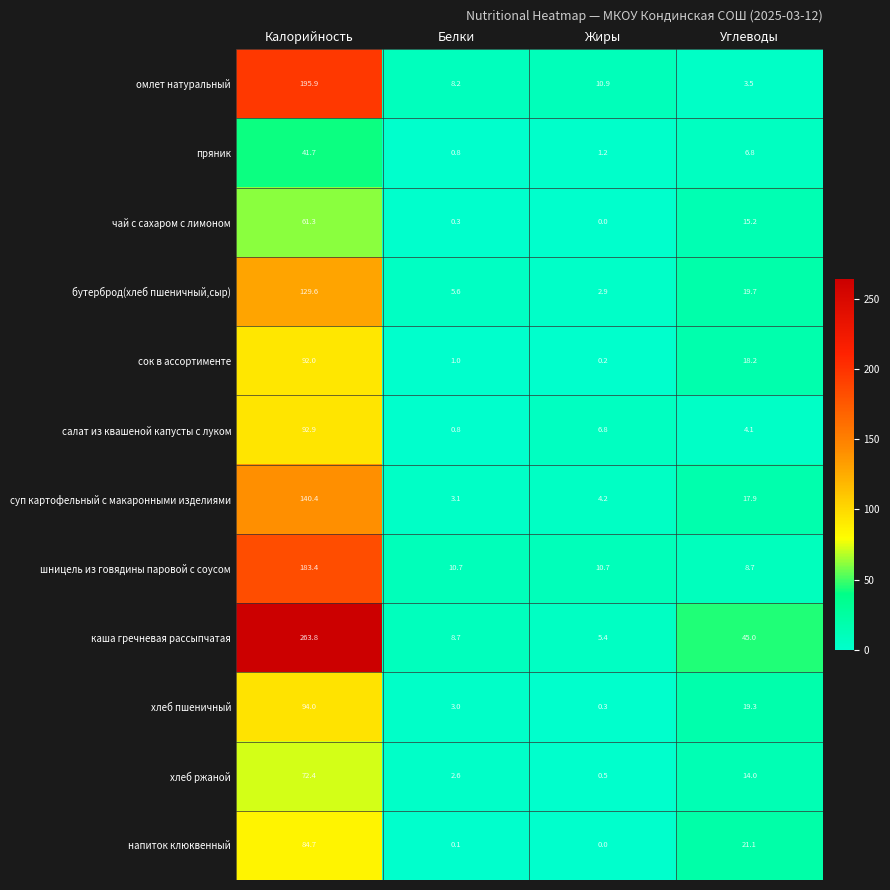

How many values in the хлеб ржаной series are below 14?

2